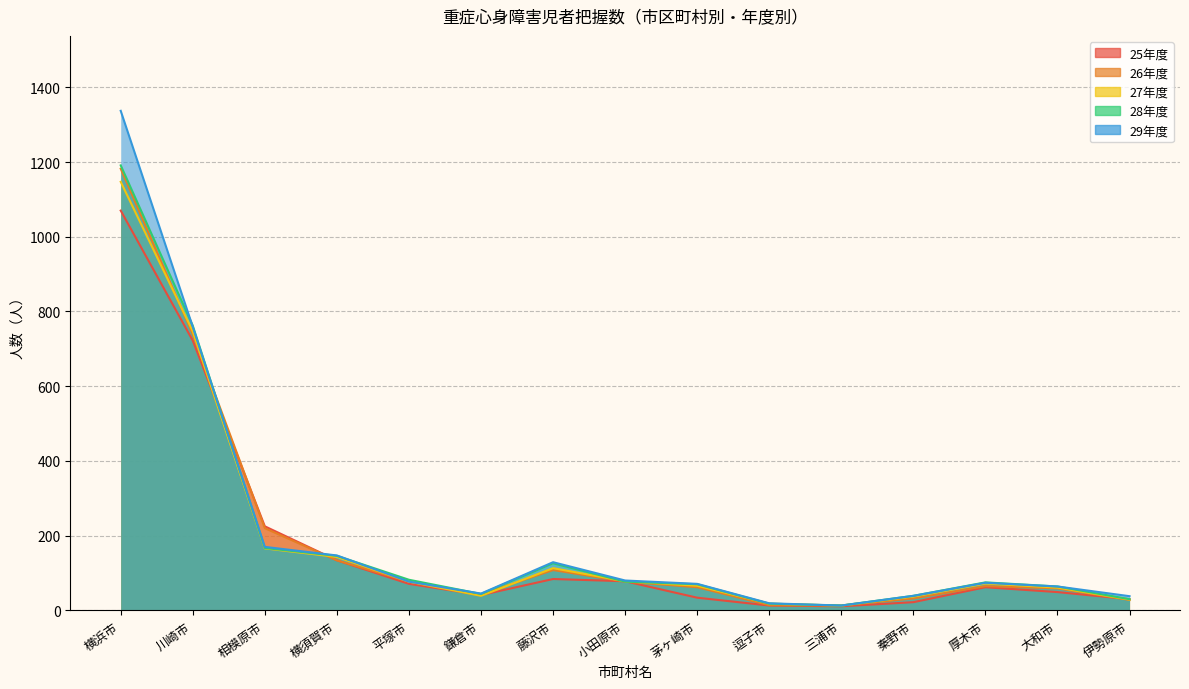

What is the sum of all 25年度 values?

2646